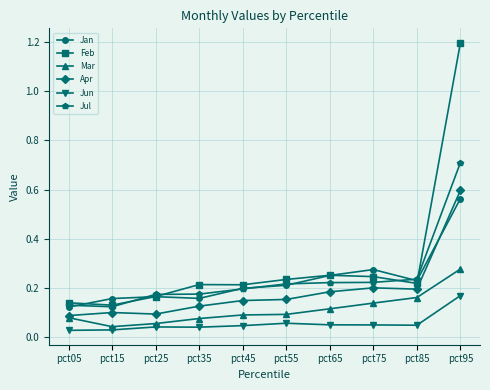

At how many categories does at least one series exceed 0?

10